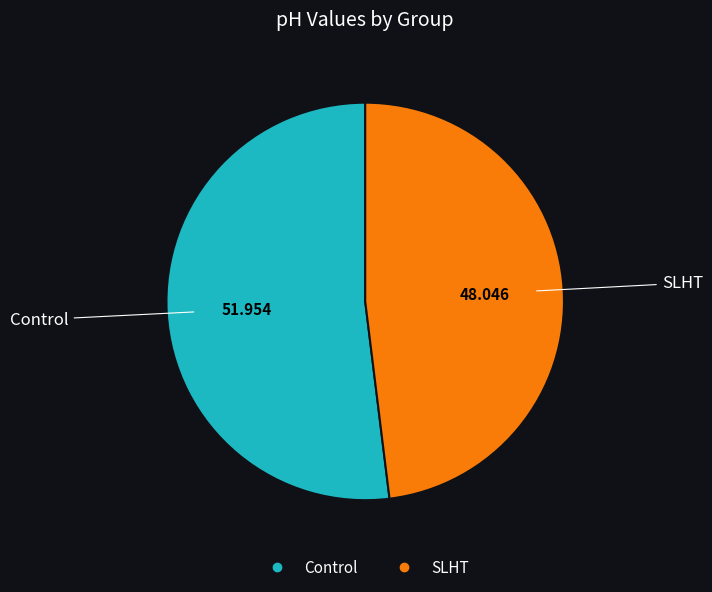

Does SLHT represent more than half of the total?

No